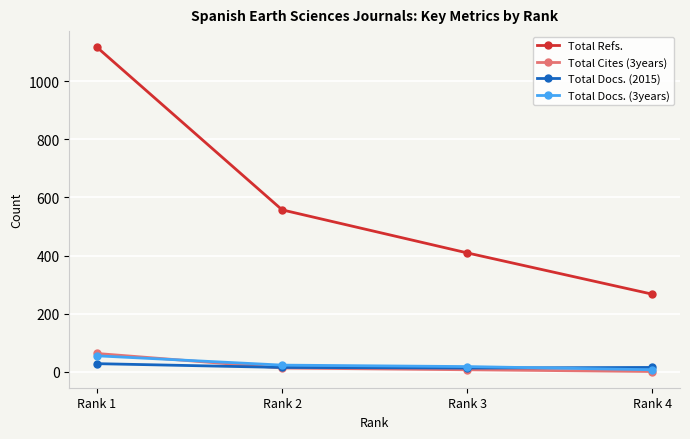

Is it true that Total Refs. equals 1609 at Rank 1?

False